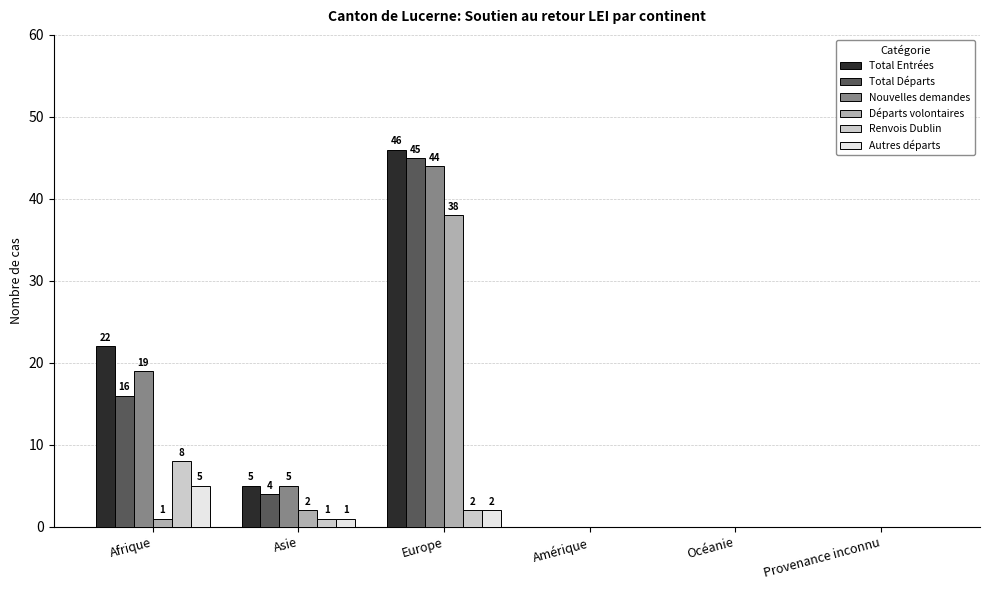

What is the sum of the Autres départs values at Europe and Afrique?

7